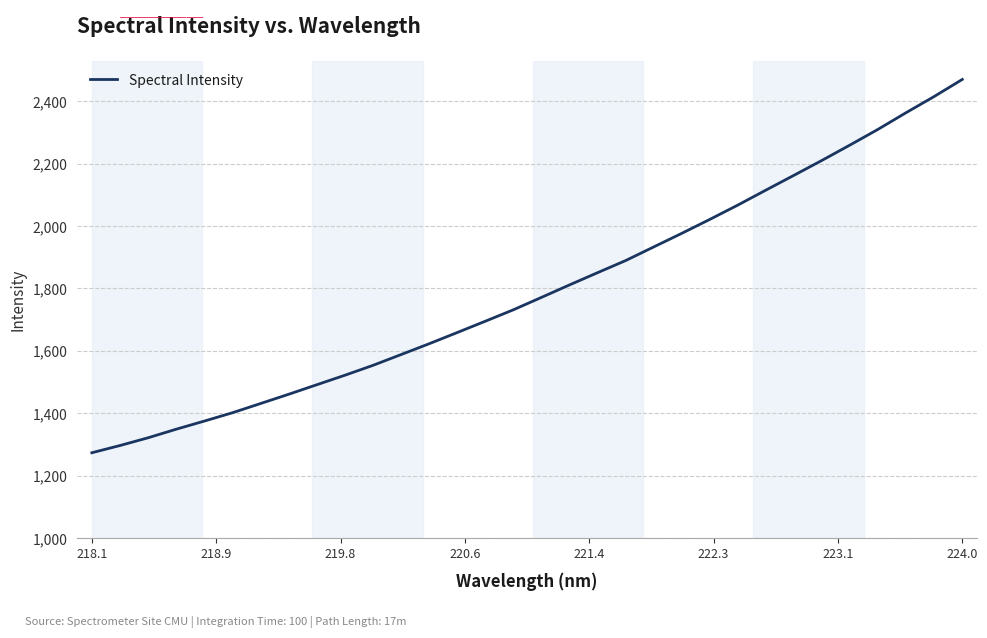

What is the greatest value displayed?

2469.9